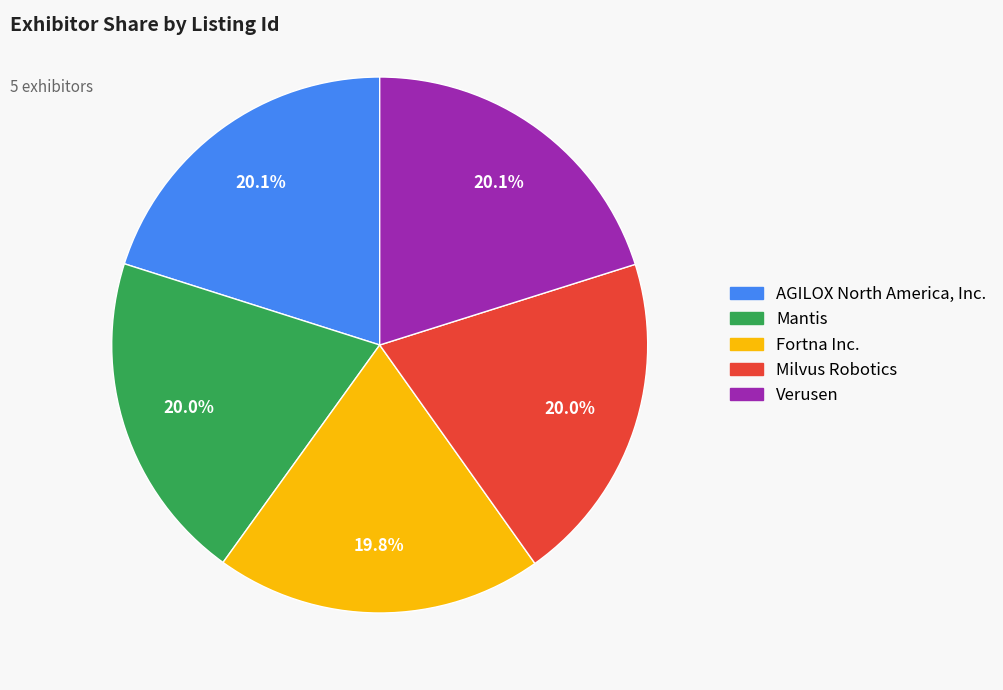

What percentage do AGILOX North America, Inc. and Verusen together represent?

40.2%